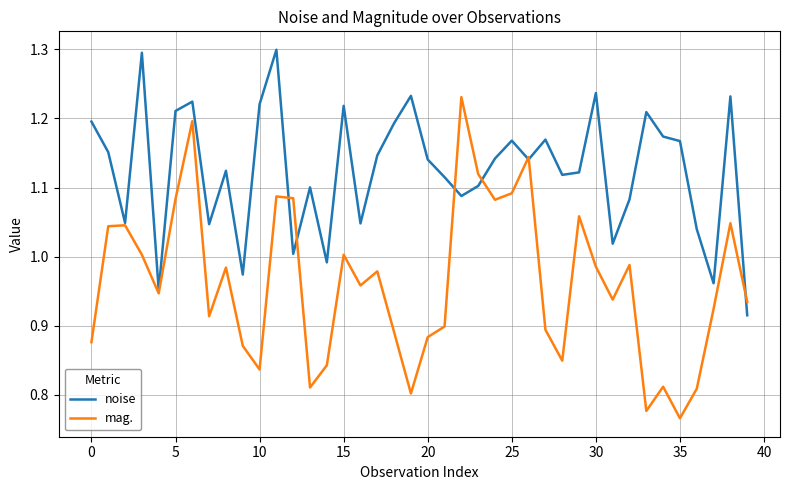

What is the highest value of the noise series?

1.3